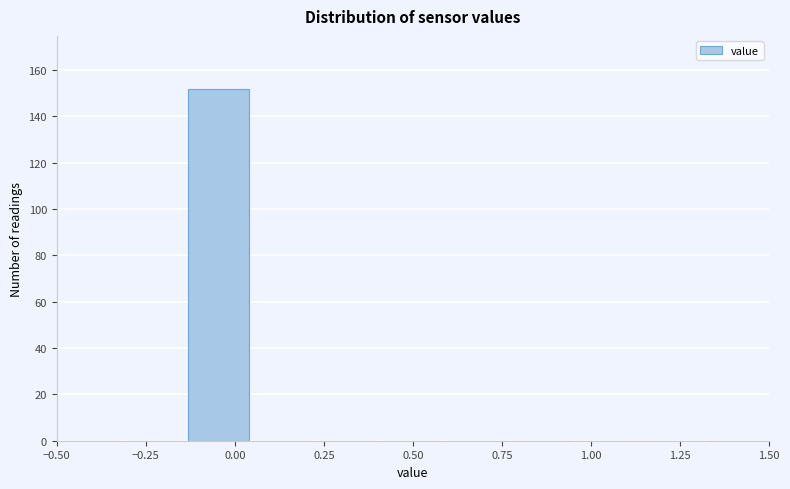

Read against the x-axis, roughly where is the centre of the tallest bar?

-0.05